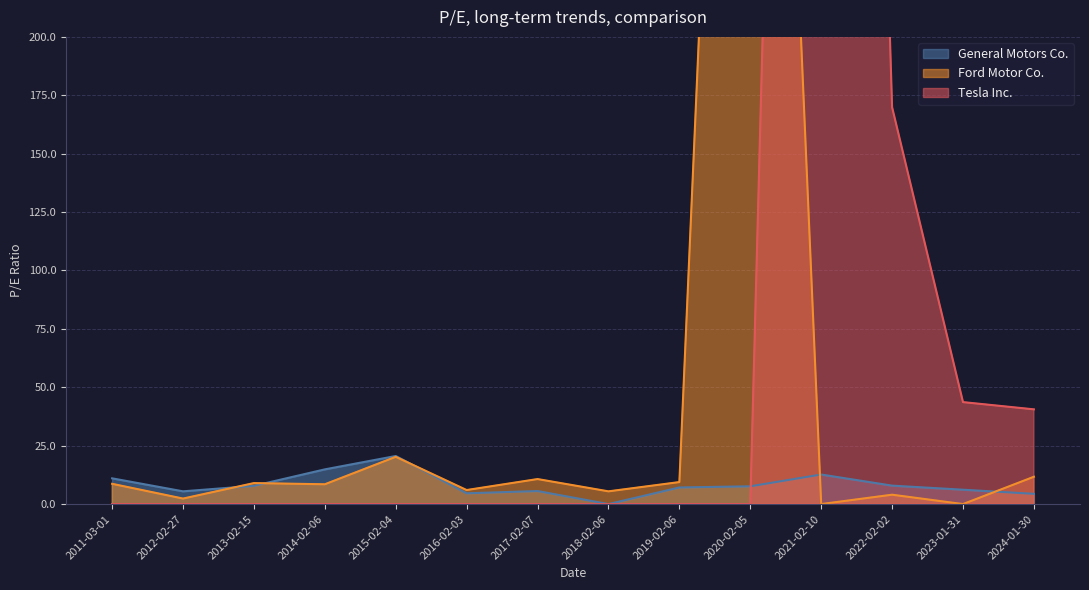

How many series are shown in this chart?

3